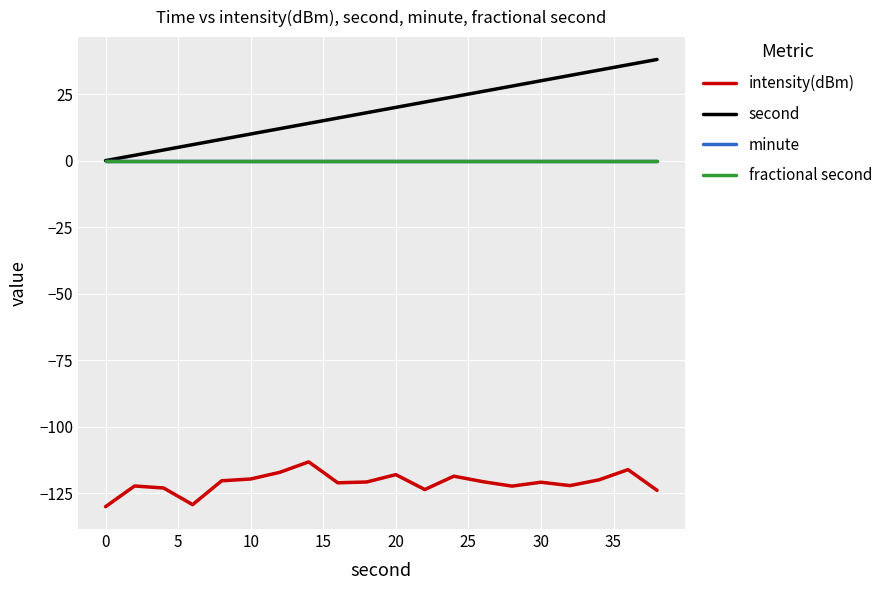

What is the smallest value displayed?

-130.0